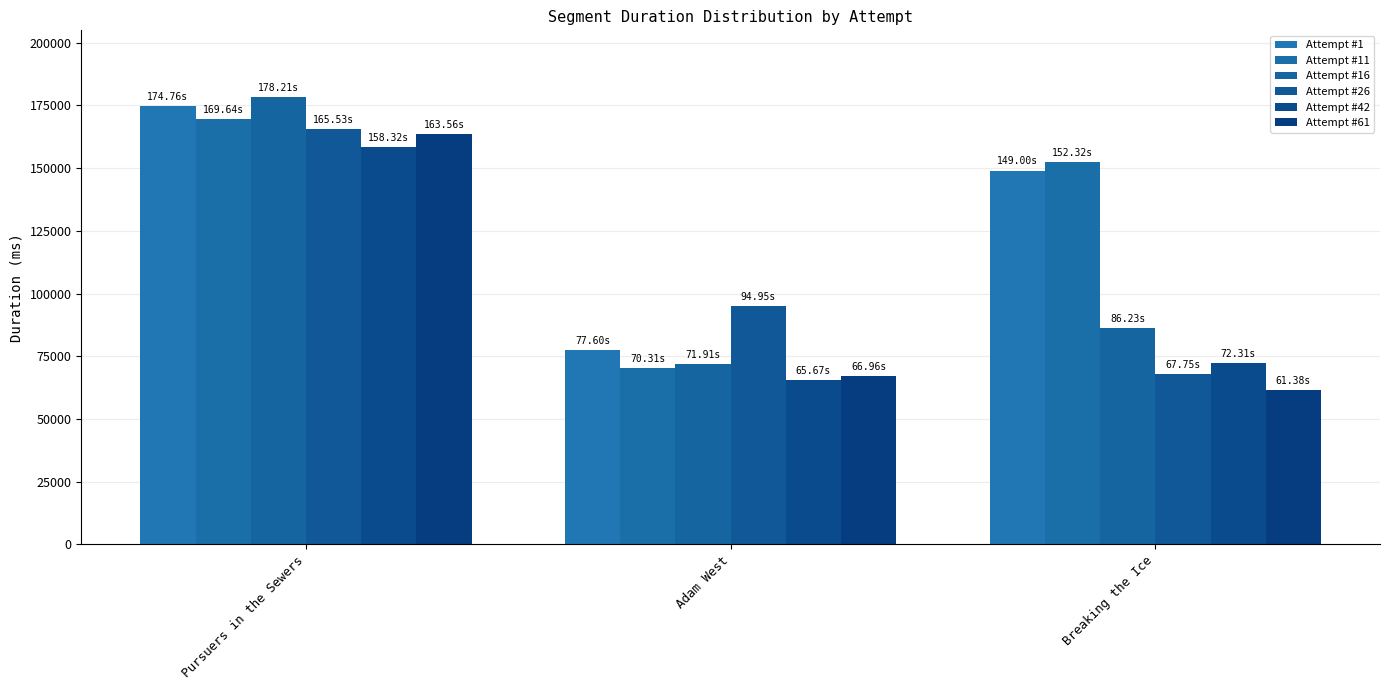

The value of Attempt #26 at Breaking the Ice is 67750. True or false?

True